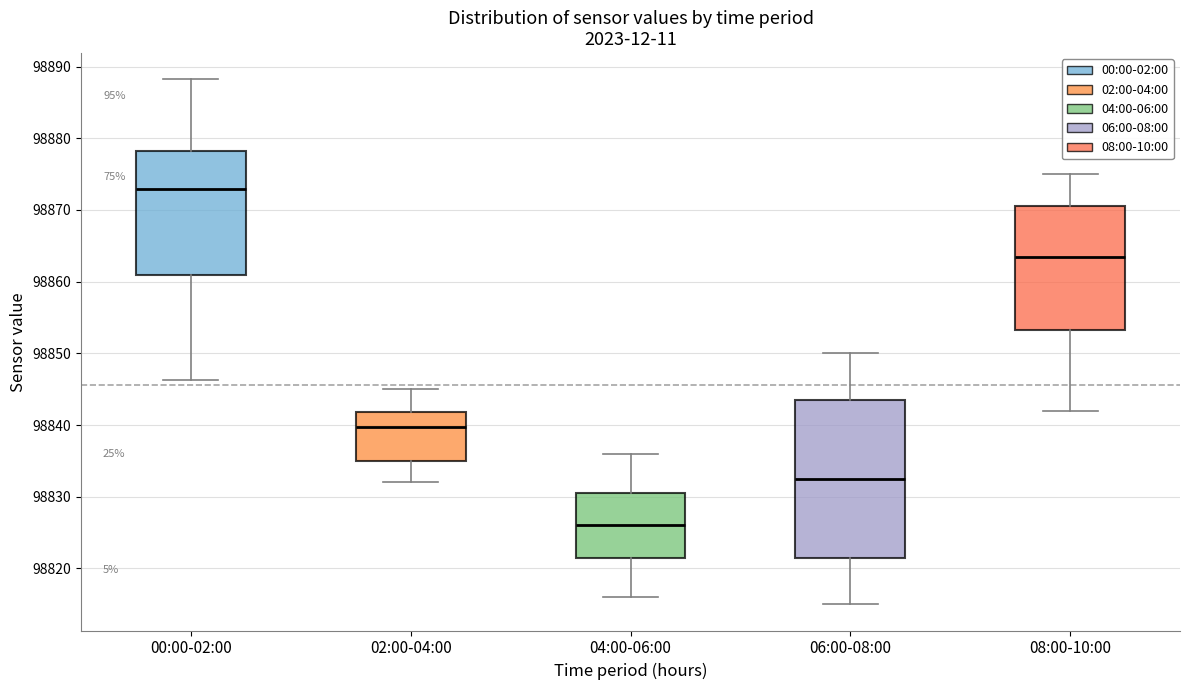

Reading left to right, transcribe this box plot: for each box, give where its median line is, the range the box spans, and where its two whiskers end, as read against the y-axis. The values are not printed on the chart, so give them approximately, as read against the axis.

00:00-02:00: median 98873, box 98861 to 98878, whiskers 98846 to 98888
02:00-04:00: median 98840, box 98835 to 98842, whiskers 98832 to 98845
04:00-06:00: median 98826, box 98822 to 98831, whiskers 98816 to 98836
06:00-08:00: median 98833, box 98822 to 98844, whiskers 98815 to 98850
08:00-10:00: median 98864, box 98853 to 98871, whiskers 98842 to 98875